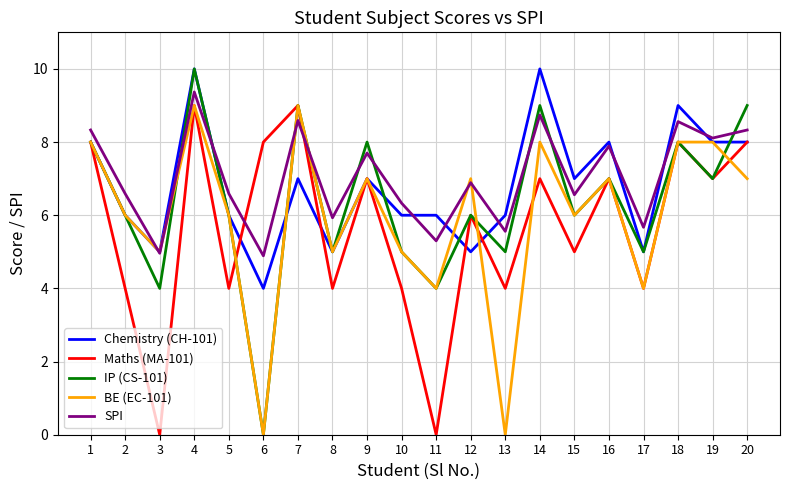

Between 3 and 14, which series saw the biggest shift?

Maths (MA-101)